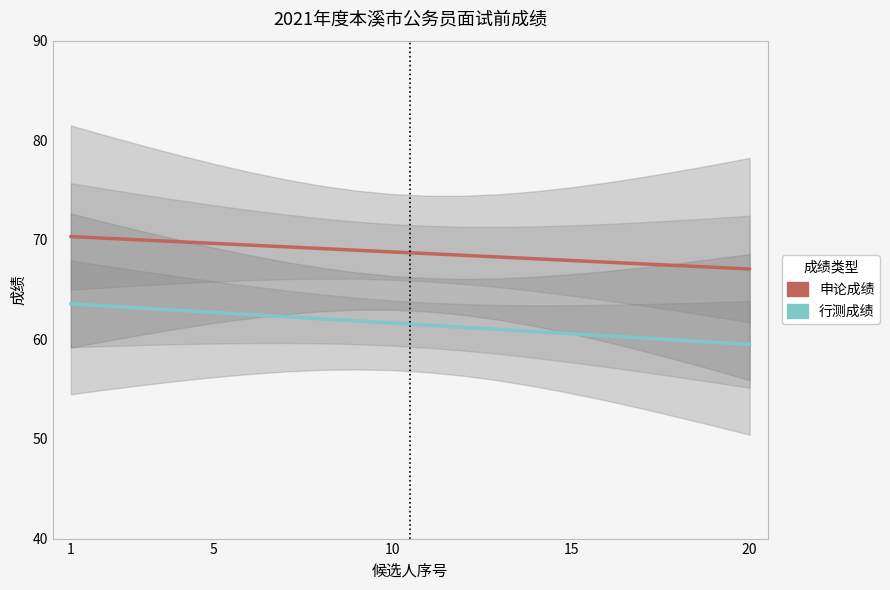

What are all the series names shown in the legend?

申论成绩, 行测成绩